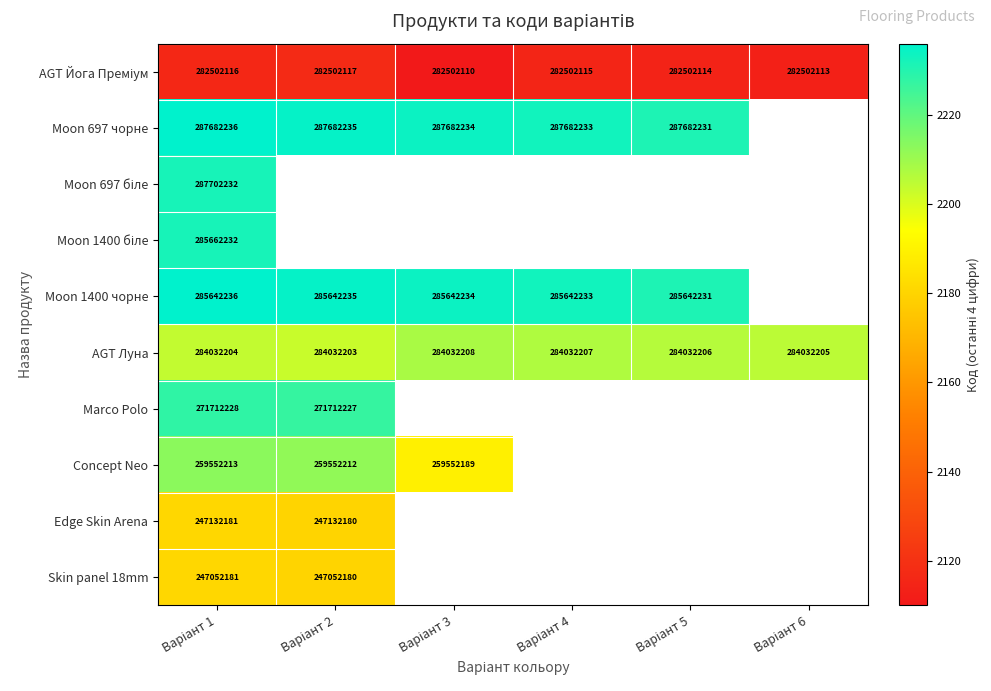

List the series in order of their peak value, highest first.

Moon 697 чорне, Moon 1400 чорне, Moon 697 біле, Moon 1400 біле, Marco Polo, Concept Neo, AGT Луна, Edge Skin Arena, Skin panel 18mm, AGT Йога Преміум